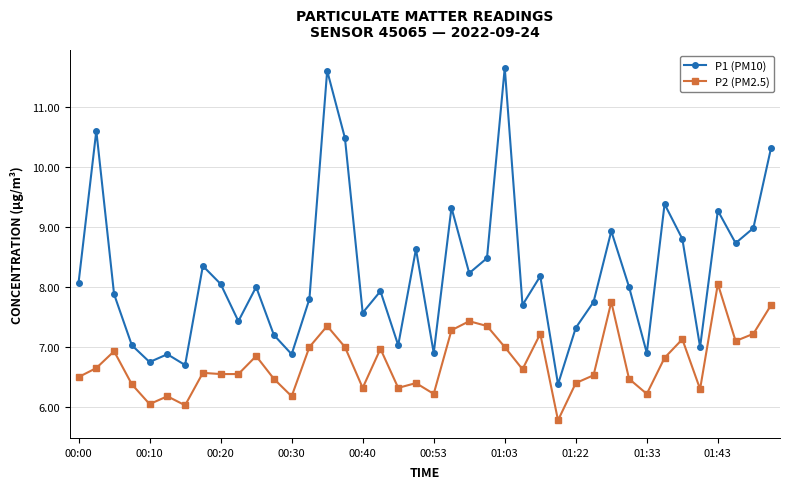

What is the sum of all P2 (PM2.5) values?

269.9